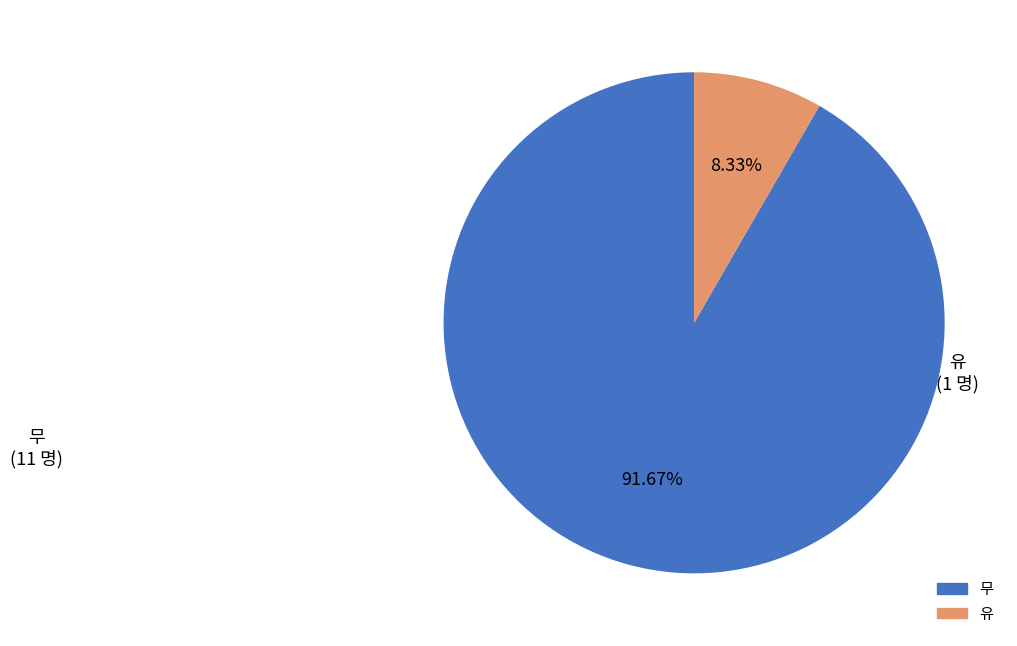

Which category has the biggest portion of the pie?

무